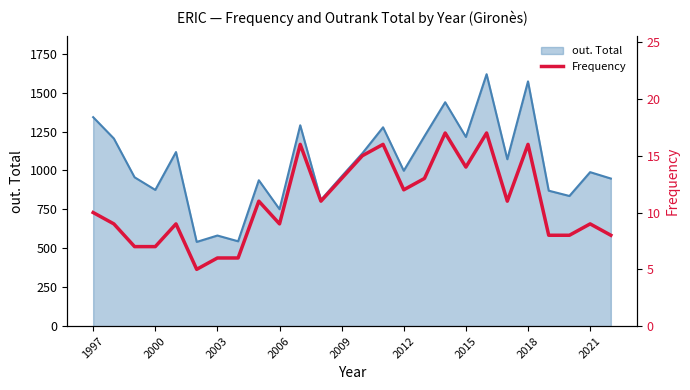

The value of out. Total at 1997 is 1342. True or false?

True